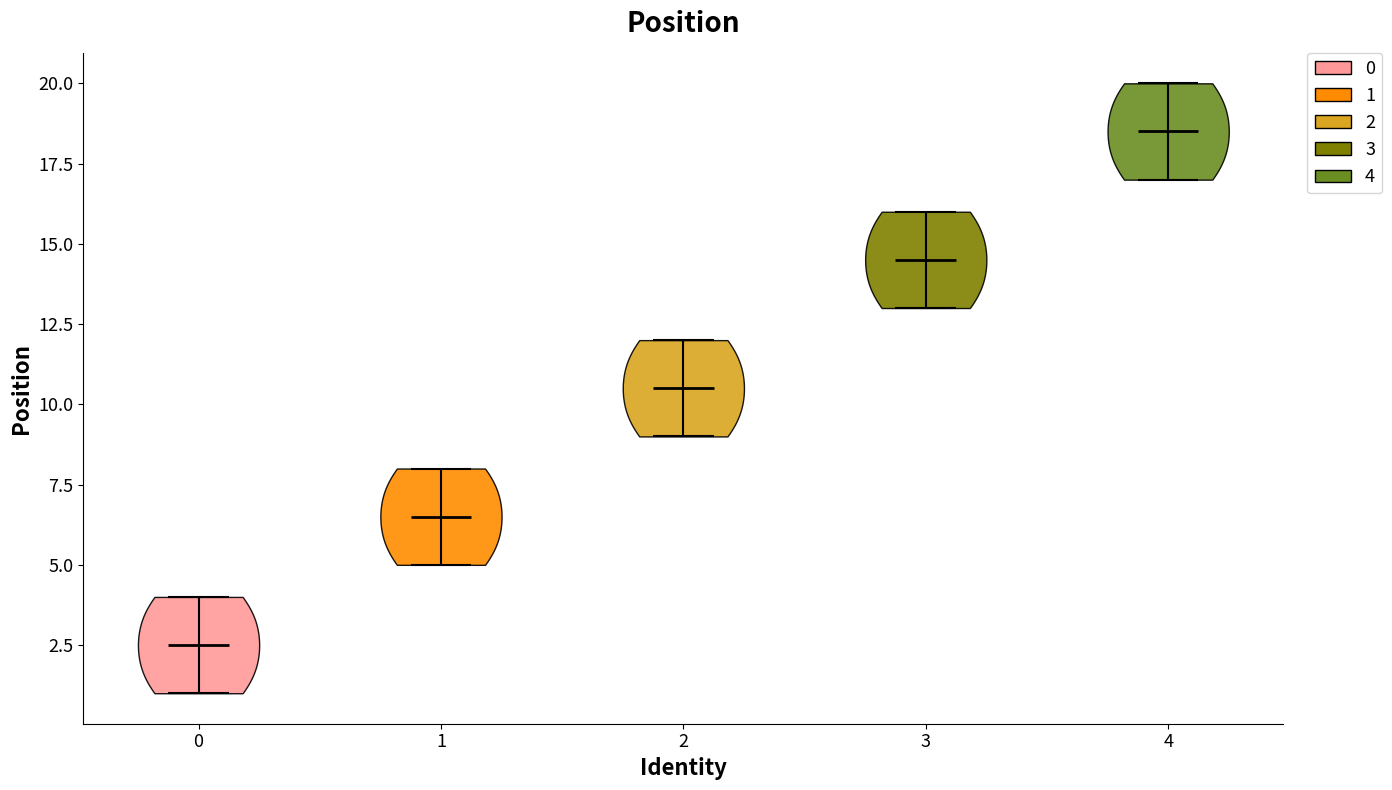

Which violin has the highest median line?

4